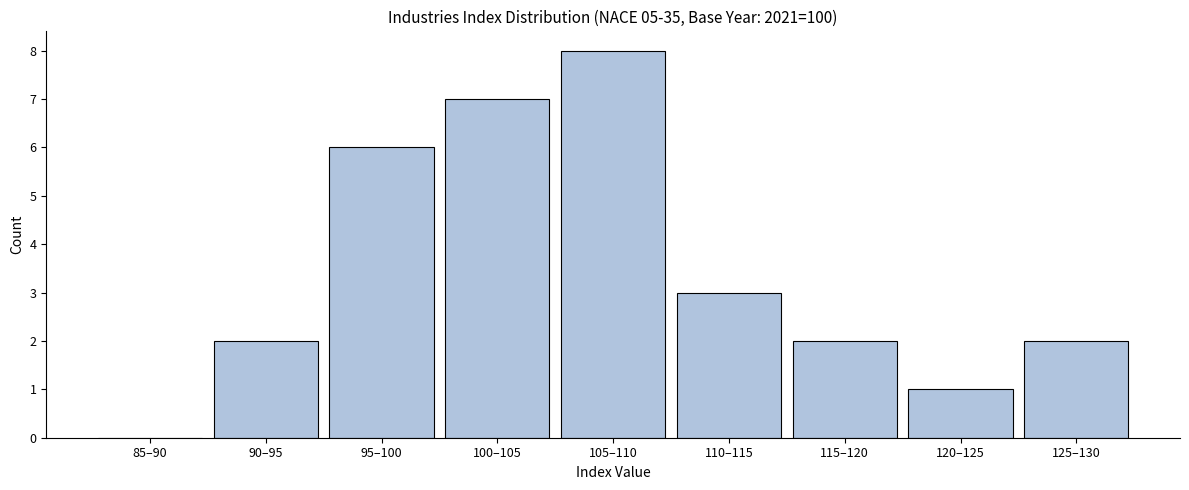

Reading left to right, extract all data points from this chart.

85–90=0	90–95=2	95–100=6	100–105=7	105–110=8	110–115=3	115–120=2	120–125=1	125–130=2